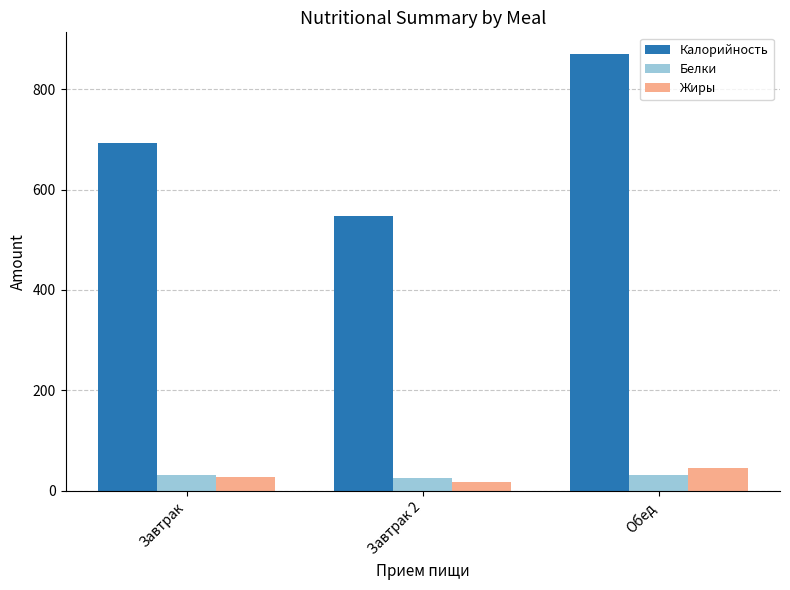

What is the lowest value of the Калорийность series?

546.4